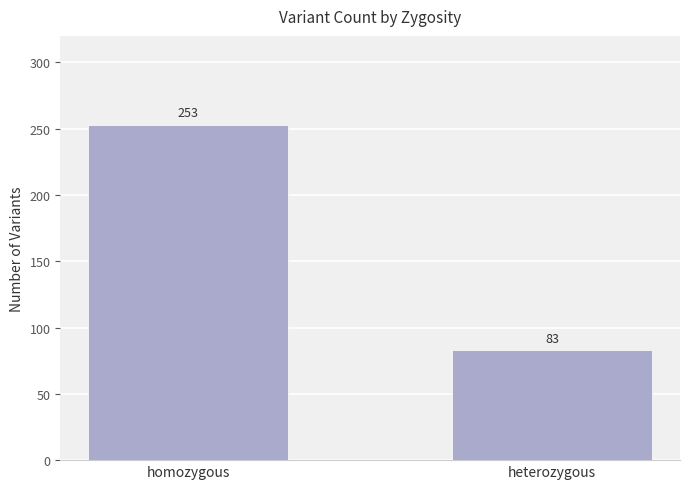

The chart shows a value of 253 at homozygous. True or false?

True